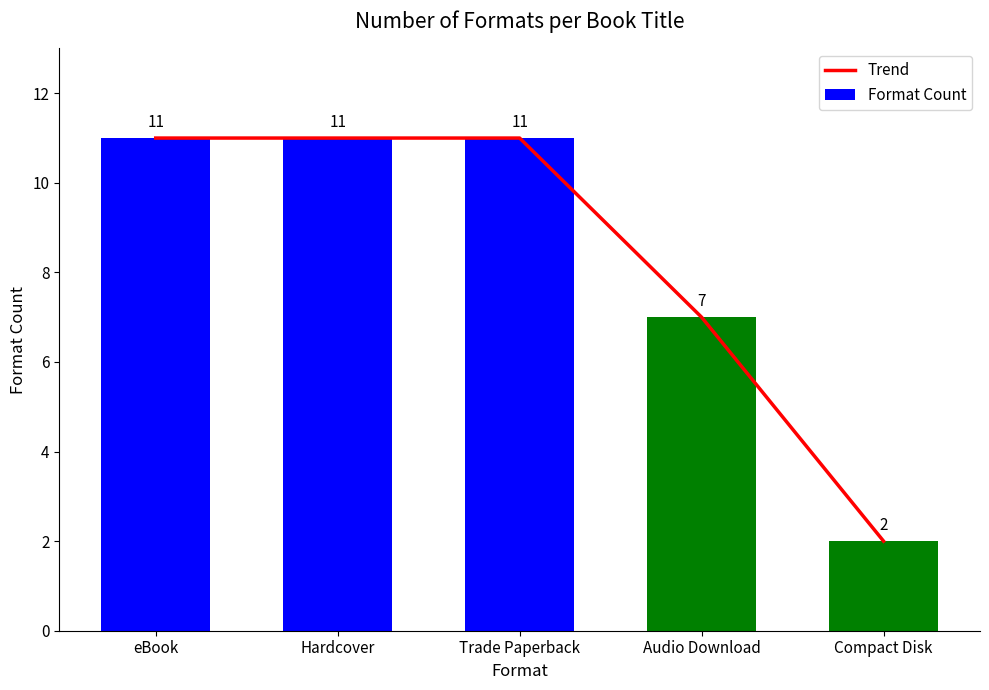

Which has a higher value, eBook or Hardcover?

eBook